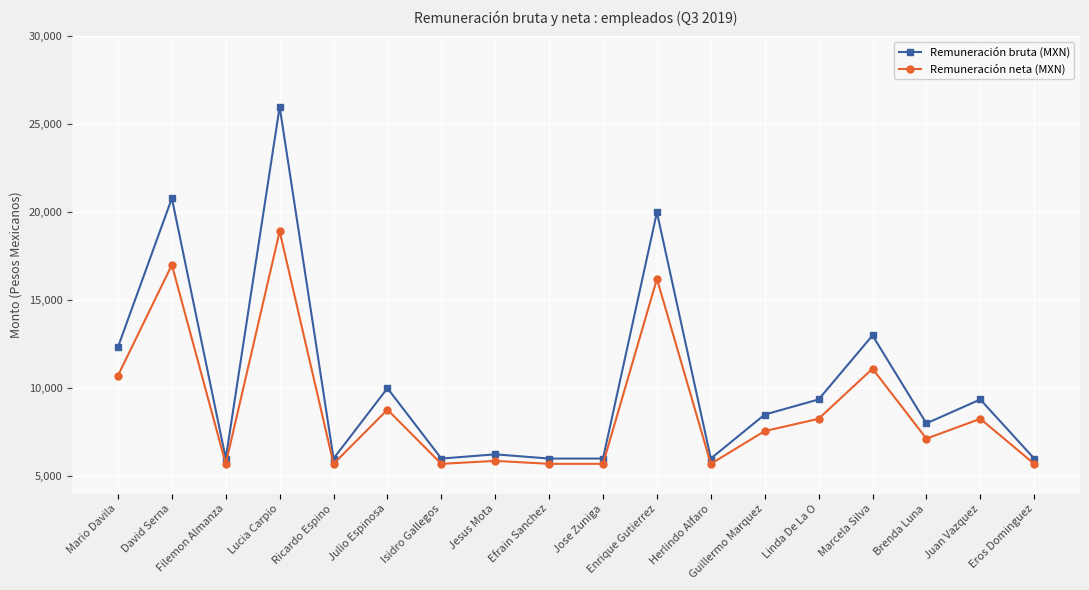

True or false: Remuneración neta (MXN) and Remuneración bruta (MXN) intersect in this chart.

False